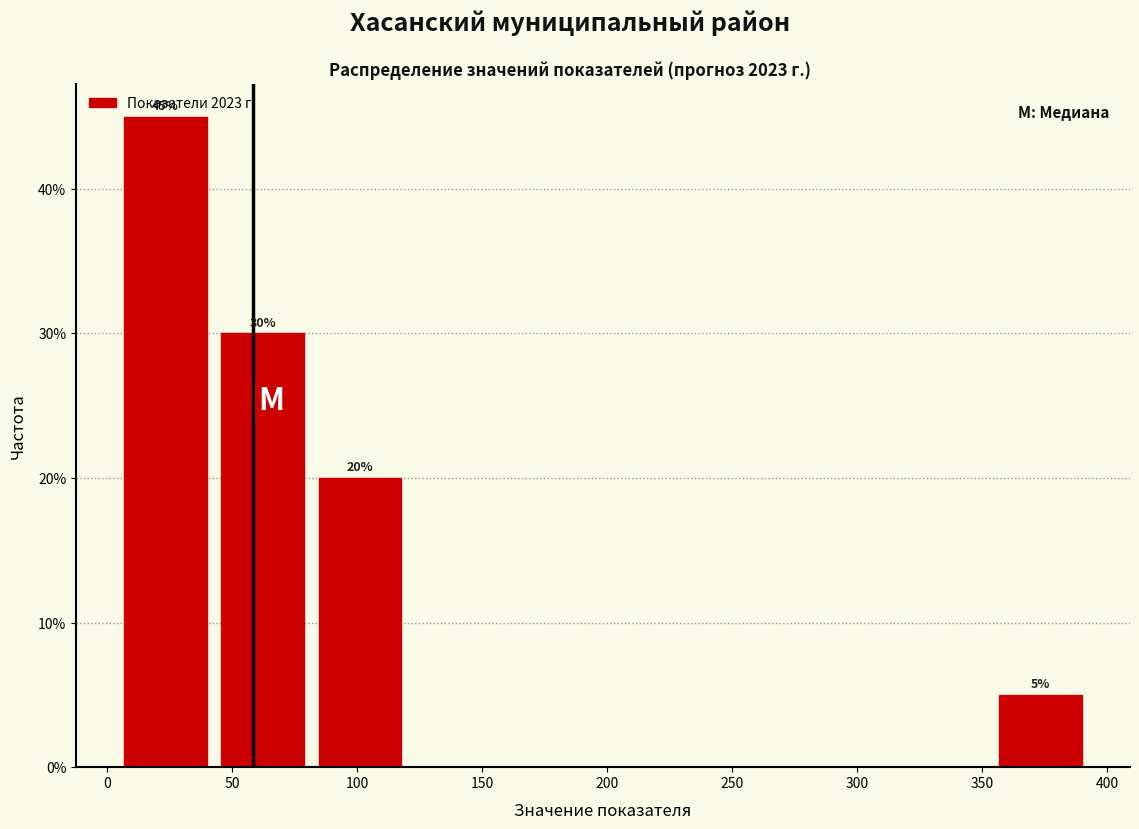

Over which range of the x-axis is the bar tallest?

5 to 45